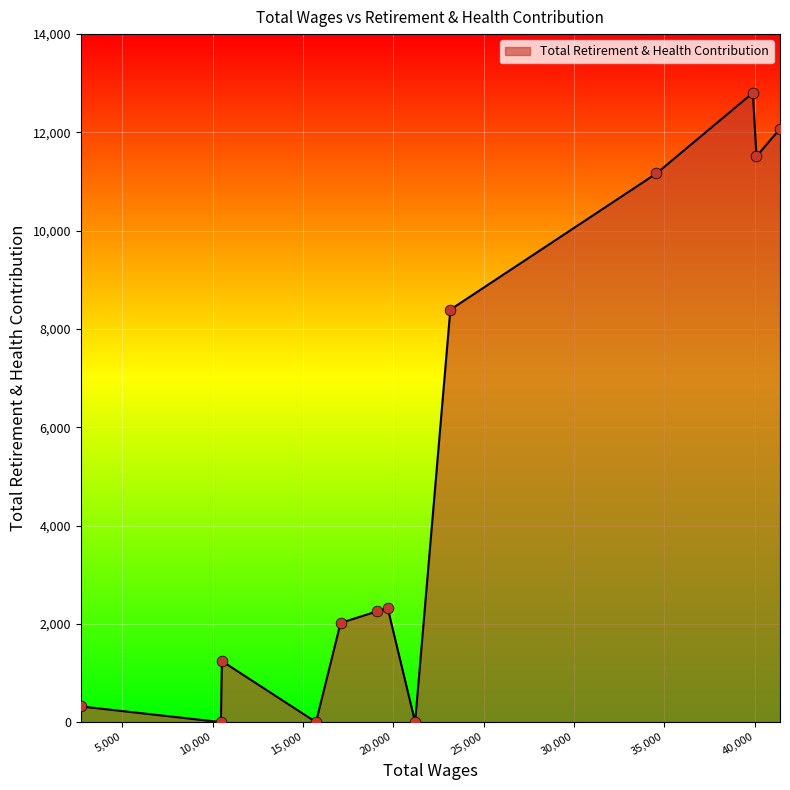

What is the difference between the maximum and minimum values?

12804